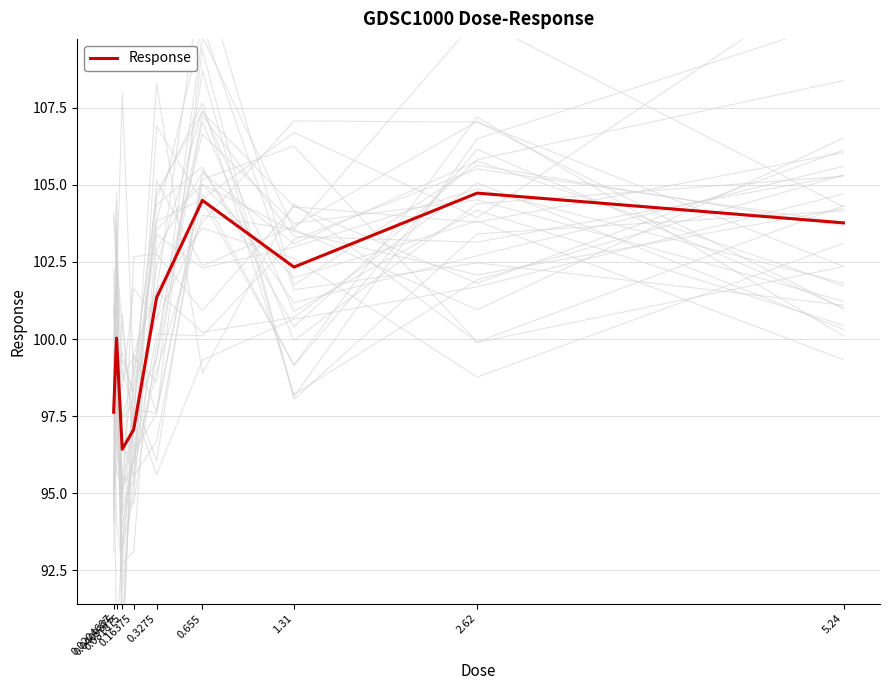

What is the difference between the second highest and second lowest values?

7.4